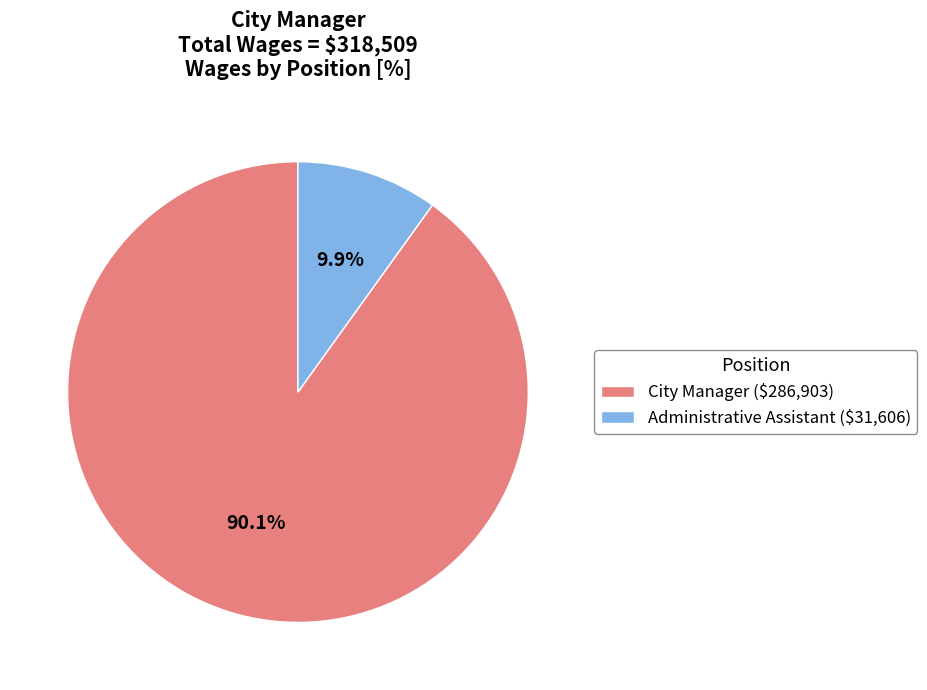

To the nearest percent, what is the combined percentage of Administrative Assistant and City Manager?

100%